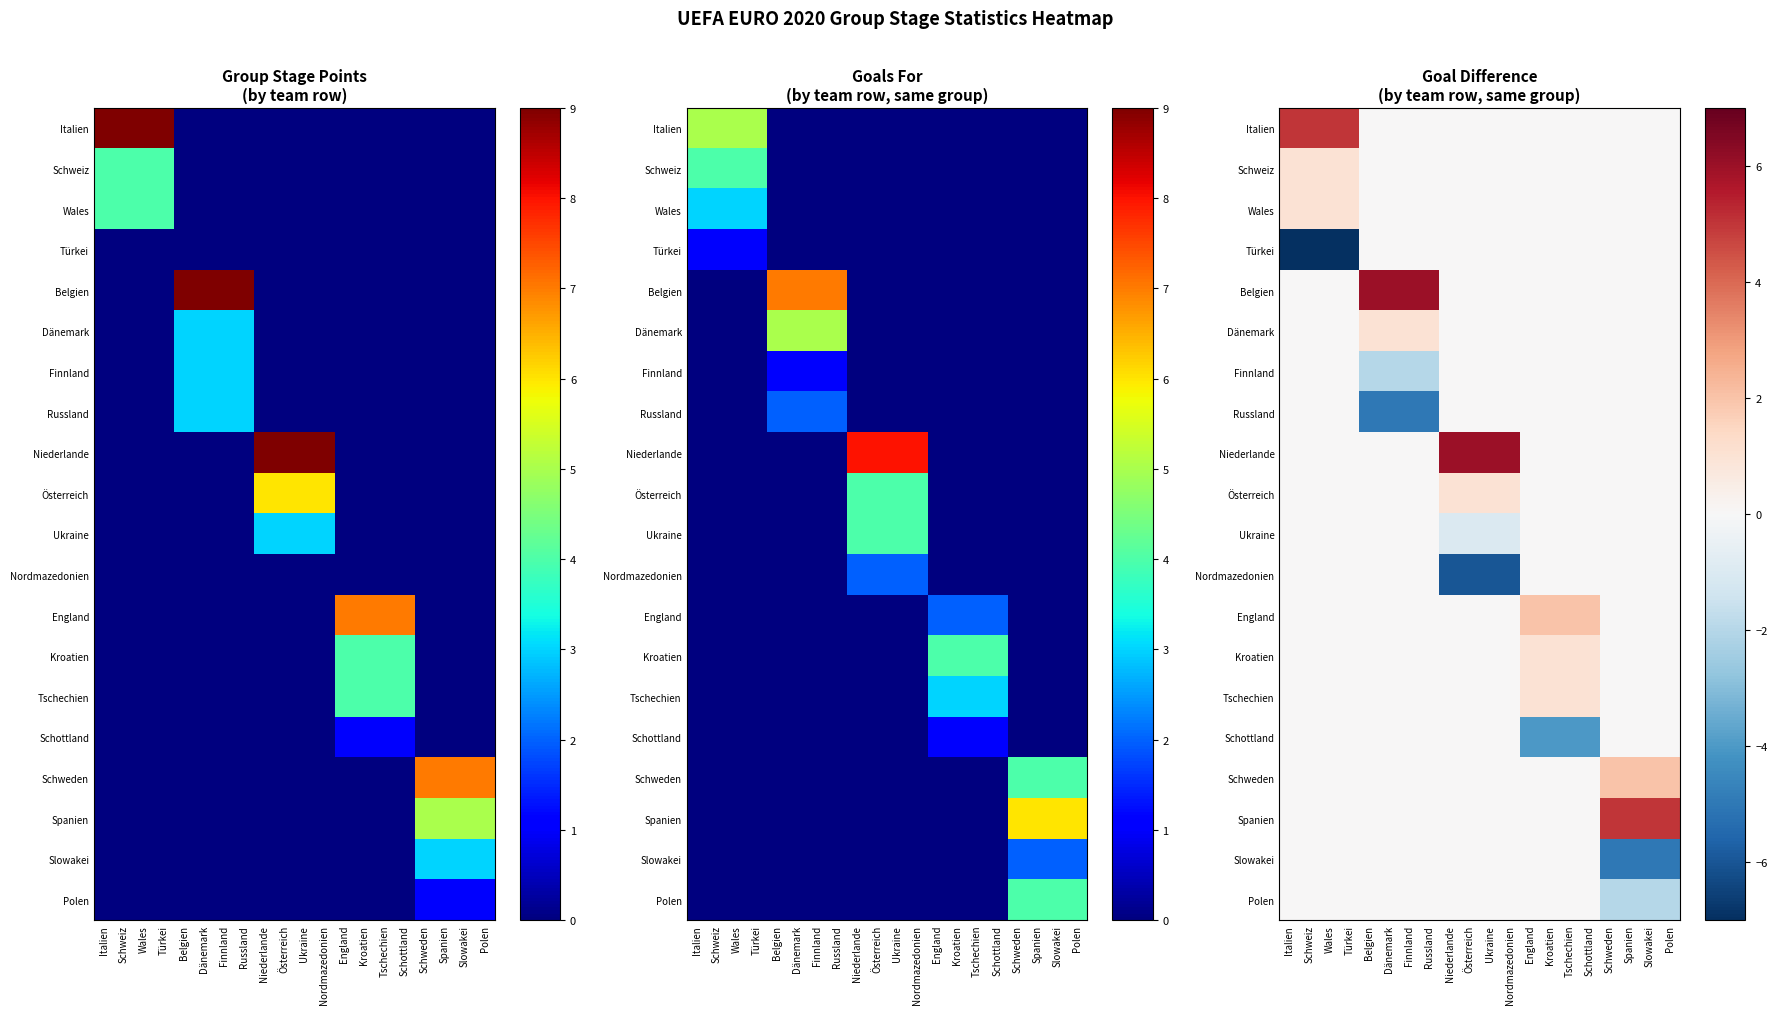

Which series changed the most between Belgien and Niederlande?

Belgien